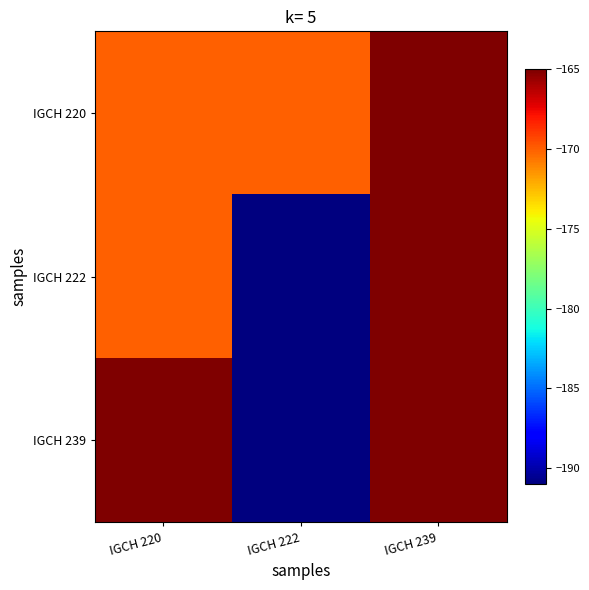

Rank the series by their maximum value, from lowest to highest.

IGCH 220, IGCH 222, IGCH 239